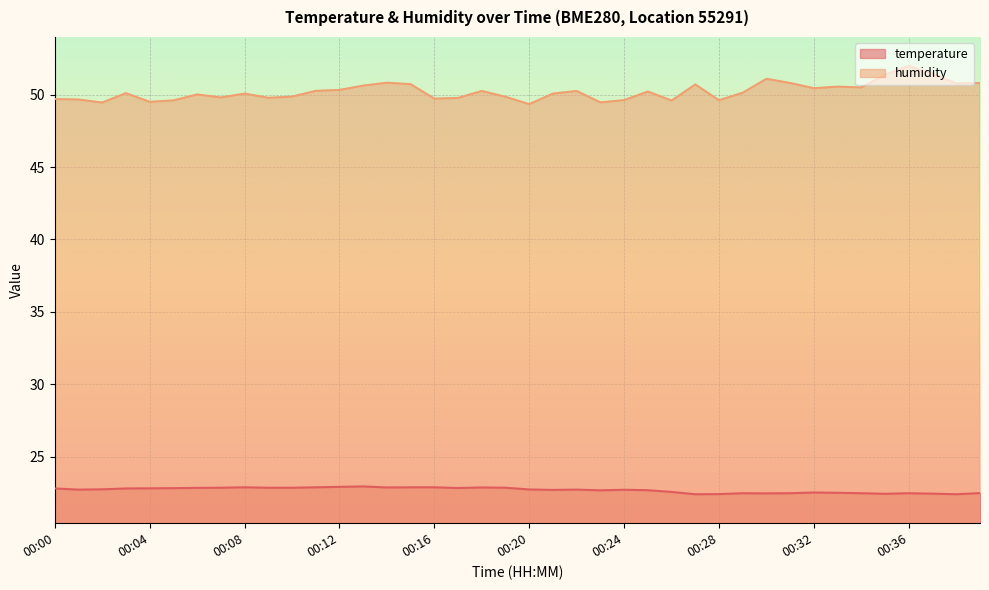

Reading left to right, list all the values displayed in this chart.

temperature: 00:00=22.8	00:01=22.7	00:02=22.8	00:03=22.8	00:04=22.8	00:05=22.8	00:06=22.9	00:07=22.9	00:08=22.9	00:09=22.9	00:10=22.9	00:11=22.9	00:12=22.9	00:13=22.9	00:14=22.9	00:15=22.9	00:16=22.9	00:17=22.8	00:18=22.9	00:19=22.9	00:20=22.7	00:21=22.7	00:22=22.7	00:23=22.7	00:24=22.7	00:25=22.7	00:26=22.6	00:27=22.4	00:28=22.4	00:29=22.5	00:30=22.5	00:31=22.5	00:32=22.5	00:33=22.5	00:34=22.5	00:35=22.4	00:36=22.5	00:37=22.4	00:38=22.4	00:39=22.5
humidity: 00:00=49.7	00:01=49.7	00:02=49.5	00:03=50.1	00:04=49.5	00:05=49.6	00:06=50.0	00:07=49.8	00:08=50.1	00:09=49.8	00:10=49.9	00:11=50.3	00:12=50.3	00:13=50.6	00:14=50.8	00:15=50.7	00:16=49.7	00:17=49.8	00:18=50.2	00:19=49.9	00:20=49.3	00:21=50.1	00:22=50.2	00:23=49.5	00:24=49.6	00:25=50.2	00:26=49.6	00:27=50.7	00:28=49.6	00:29=50.1	00:30=51.1	00:31=50.8	00:32=50.4	00:33=50.5	00:34=50.5	00:35=51.4	00:36=52.0	00:37=51.4	00:38=50.8	00:39=50.8